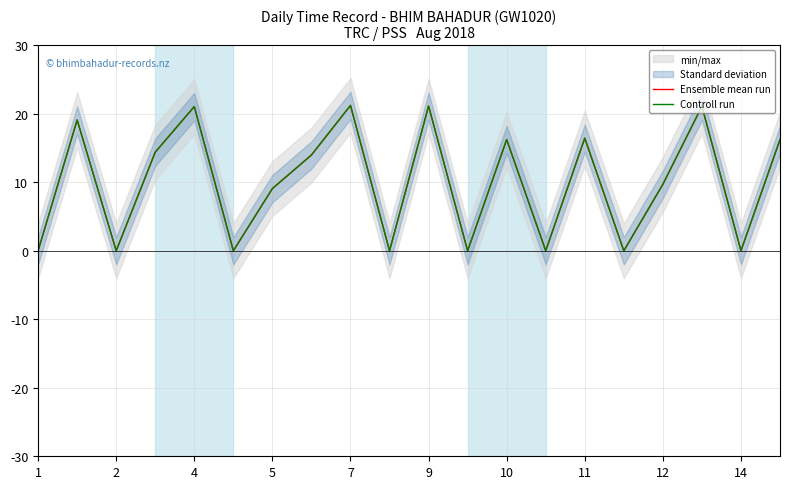

The value of Ensemble mean run at 7 is 6.8. True or false?

False